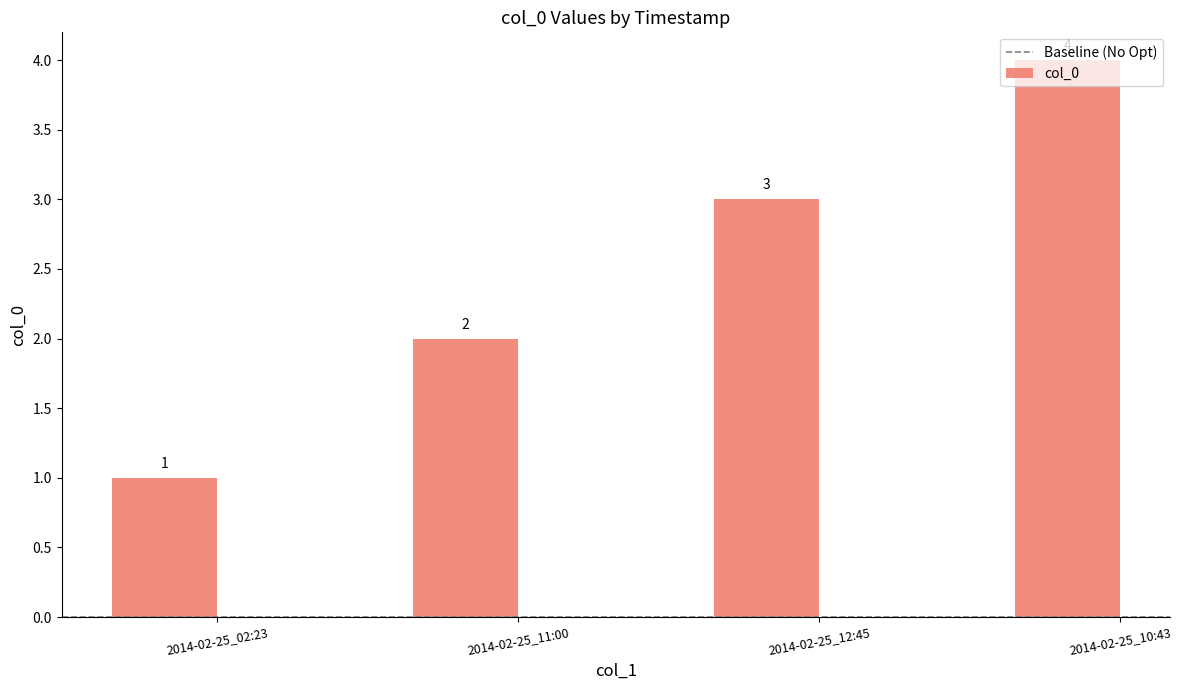

What is the minimum value shown in the chart?

1